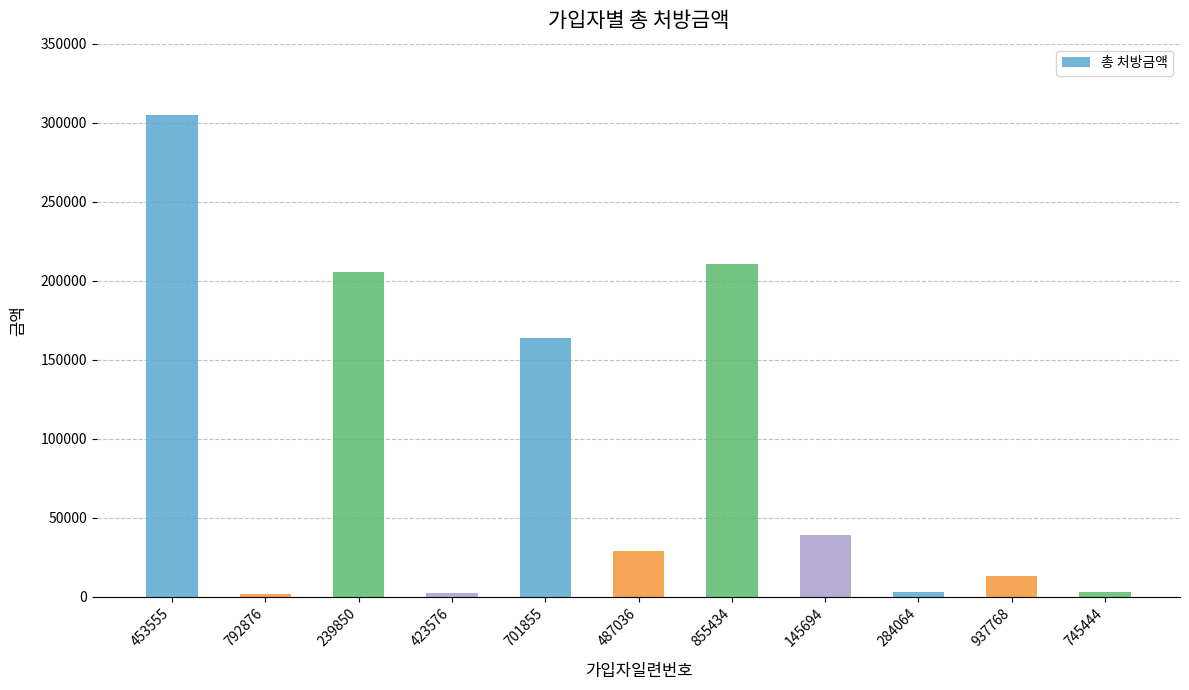

What is the maximum value shown in the chart?

304548